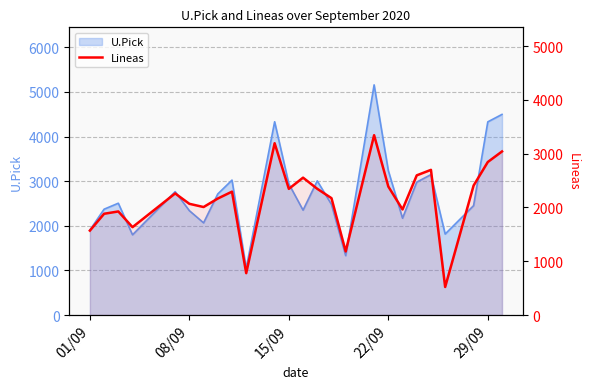

What is the maximum value shown in the chart?

3342